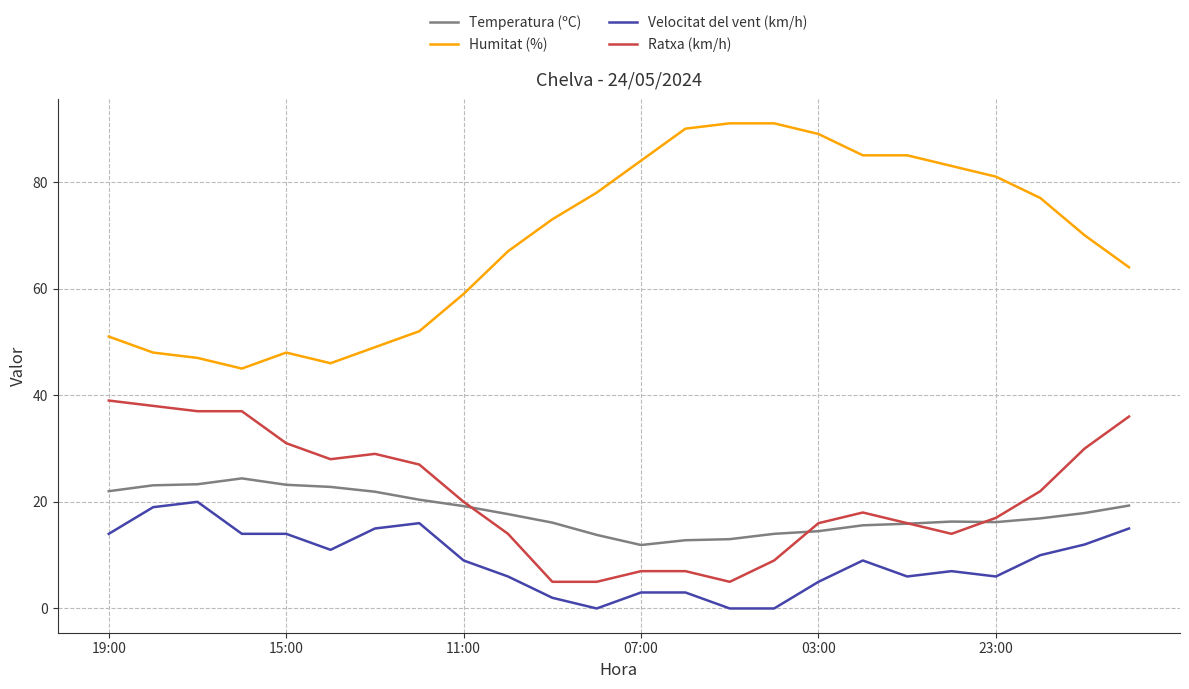

What is the maximum value shown in the chart?

91.0